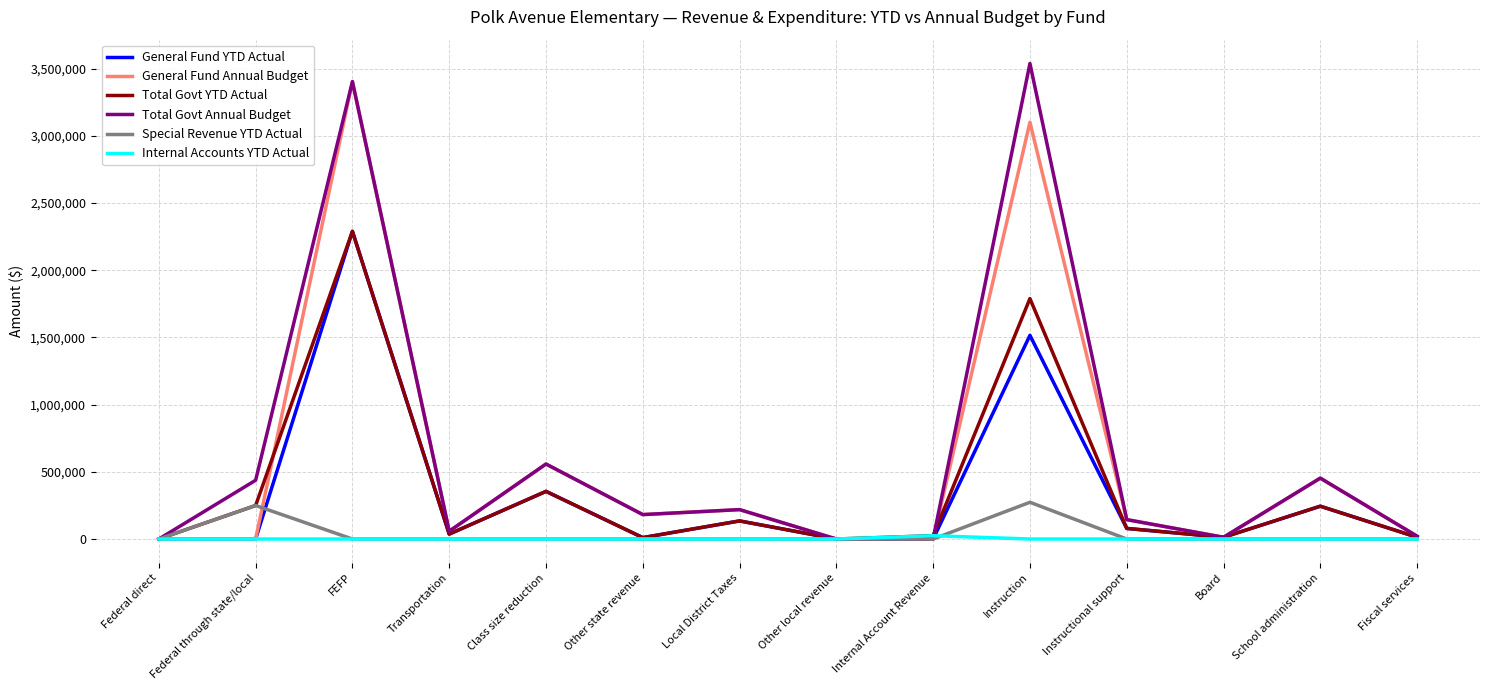

What is the greatest value displayed?

3538828.0